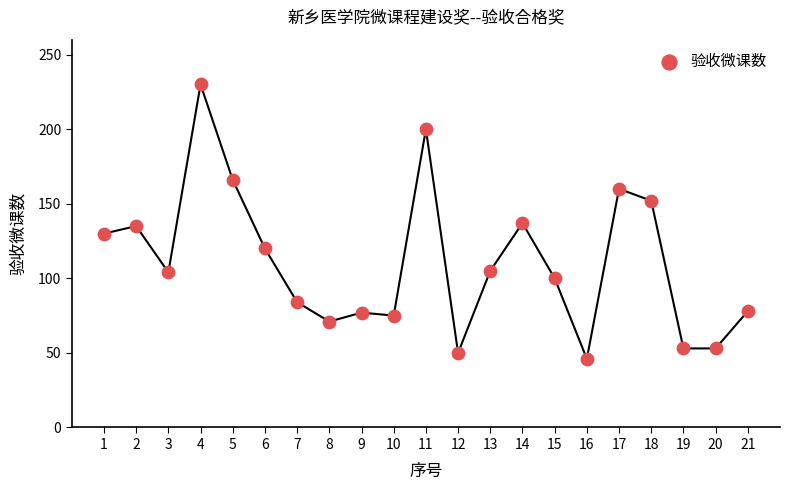

What is the range of X values (max minus min)?

20